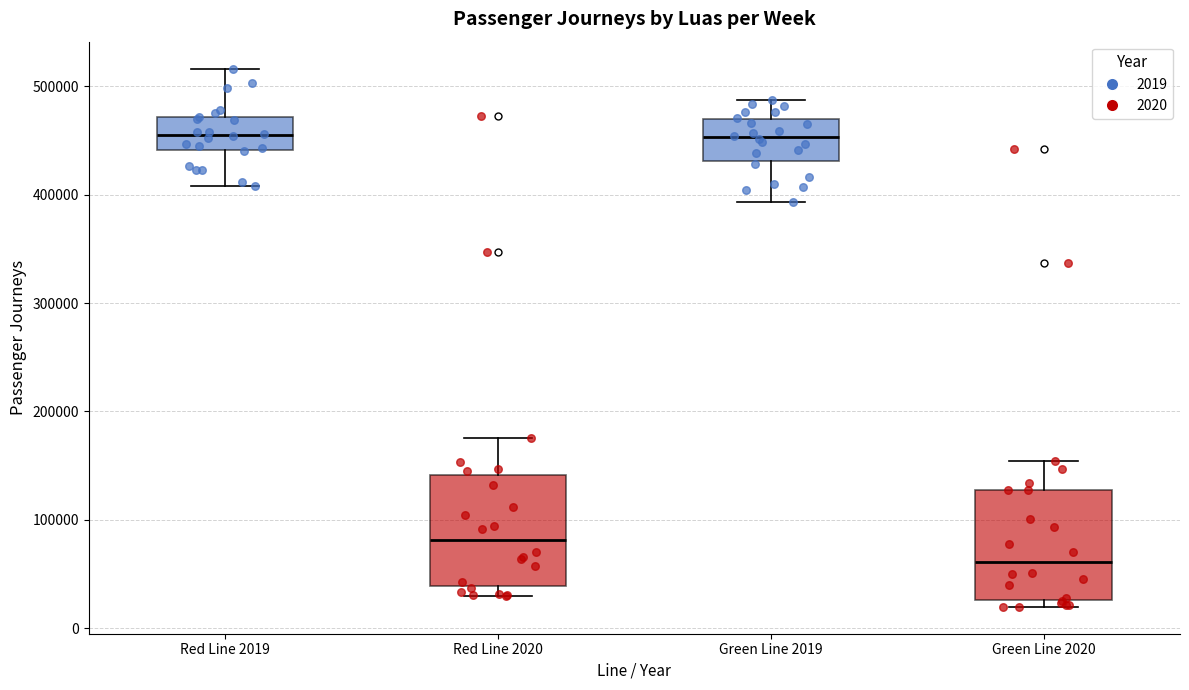

Reading left to right, read every box against the y-axis: the position of its median line, the range the box covers, and the ends of its whiskers. The values are not printed on the chart, so give them approximately, as read against the axis.

Red Line 2019: median 450000, box 440000 to 470000, whiskers 410000 to 520000
Red Line 2020: median 80000, box 40000 to 140000, whiskers 30000 to 180000
Green Line 2019: median 450000, box 430000 to 470000, whiskers 390000 to 490000
Green Line 2020: median 60000, box 30000 to 130000, whiskers 20000 to 150000